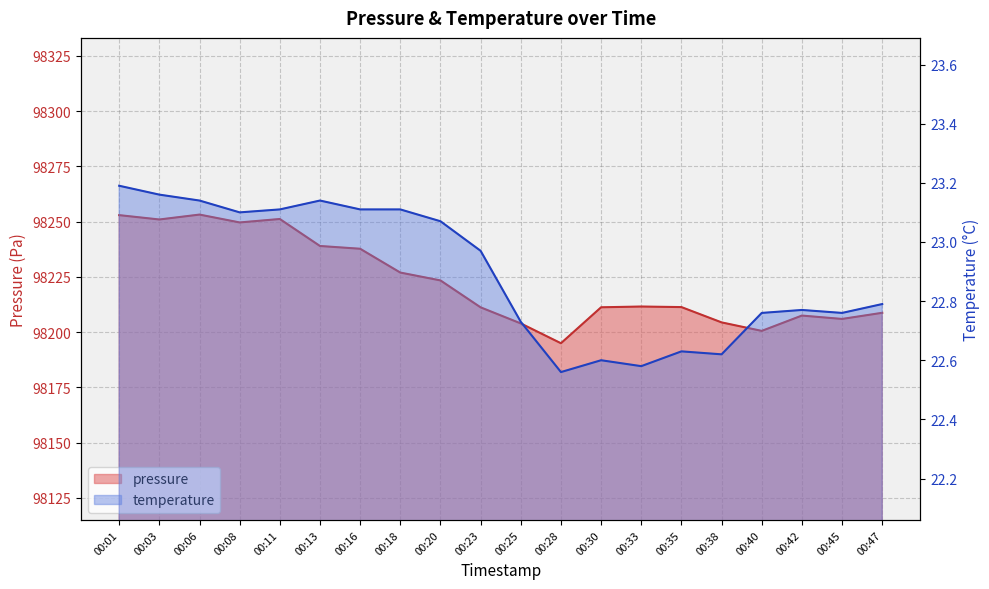

True or false: temperature and pressure cross at least once.

False